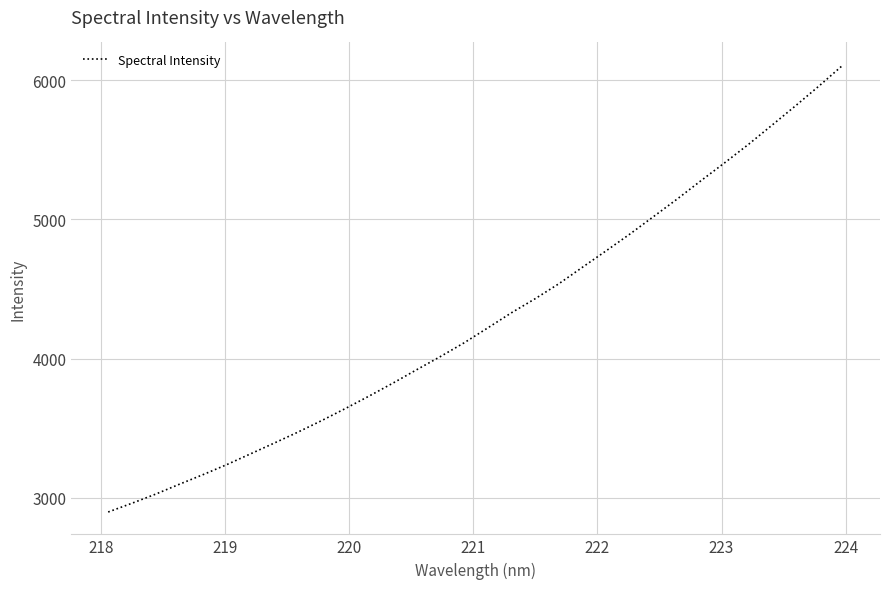

What is the difference between the maximum and minimum values?

3212.5